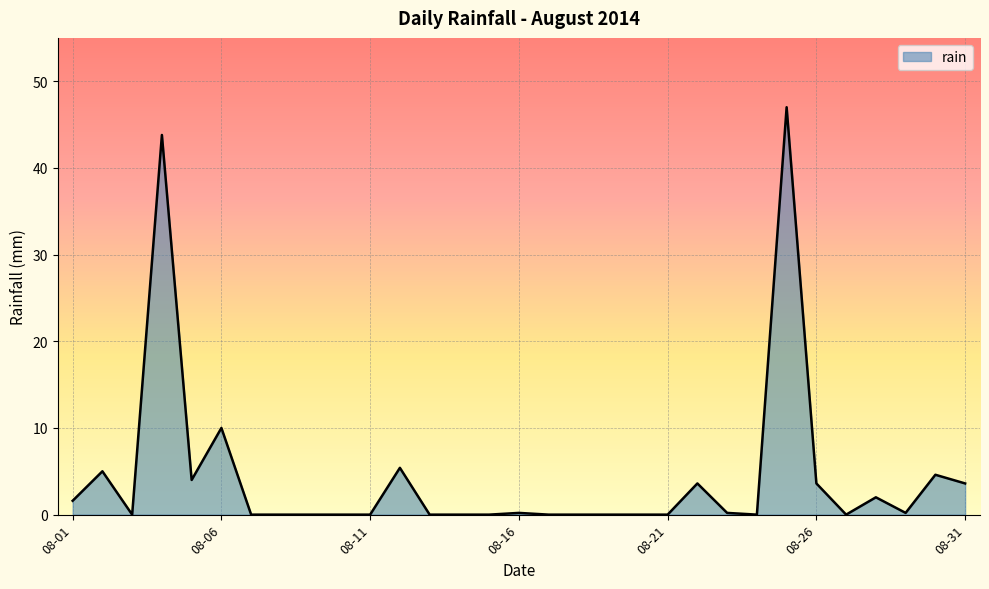

What is the greatest value displayed?

47.0